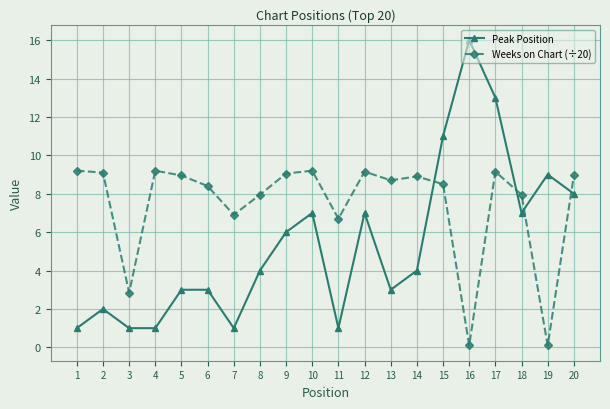

Where is the first local maximum for Peak Position?

2